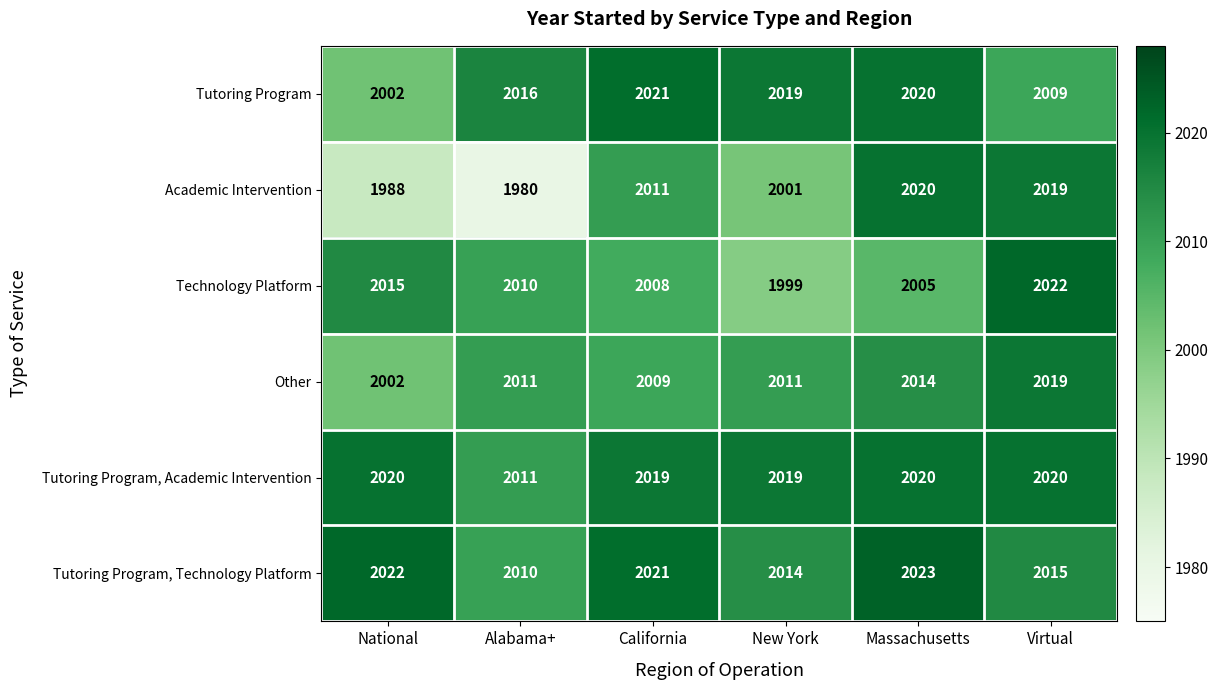

Which series has the largest range (max minus min)?

Academic Intervention